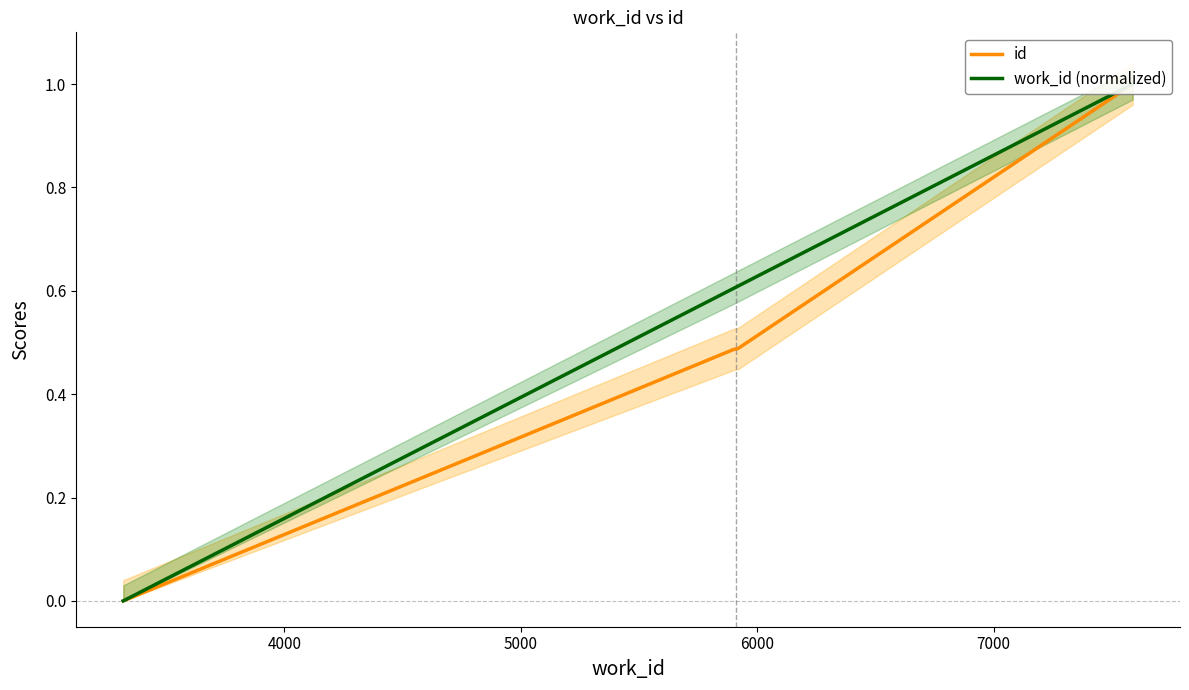

Rank the series by their maximum value, from lowest to highest.

id, work_id (normalized)